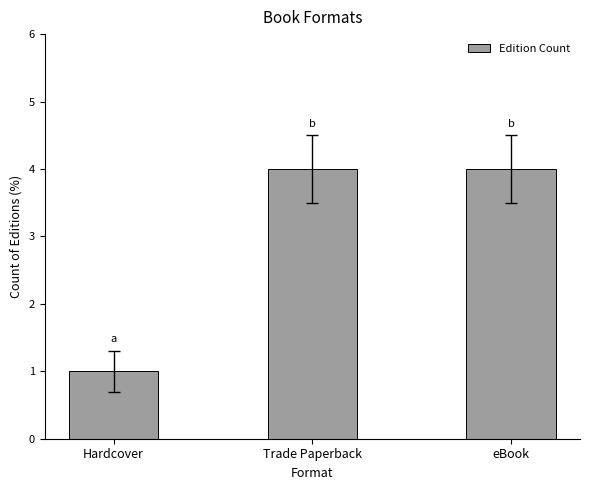

The chart shows a value of 1 at eBook. True or false?

False